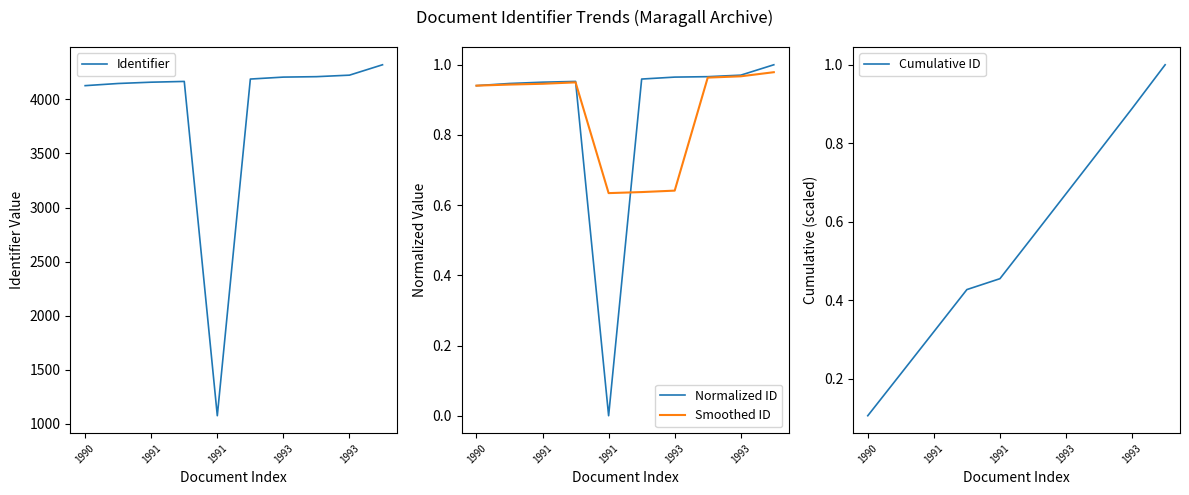

What is the difference between the maximum and minimum values in the Normalized ID series?

1.0